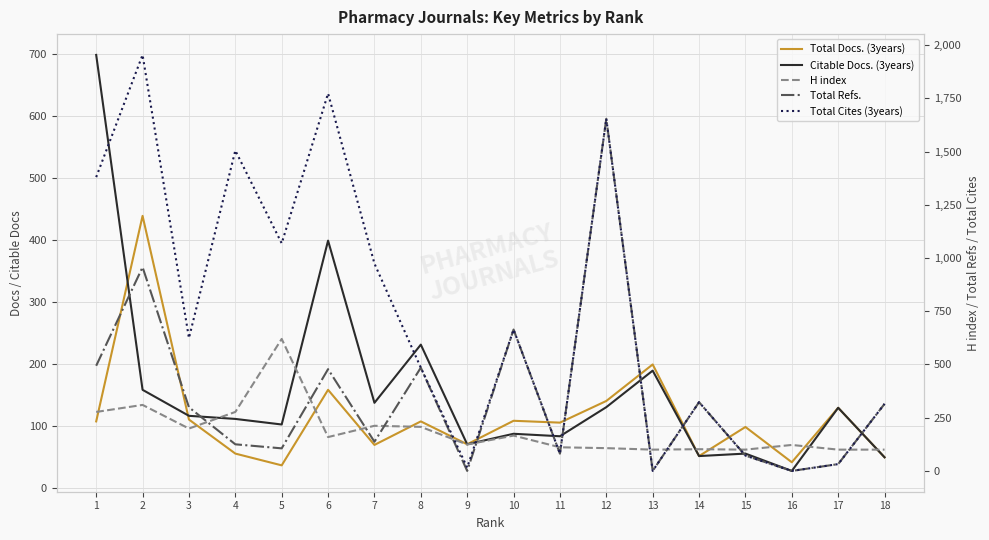

Does the chart have visible grid lines?

Yes